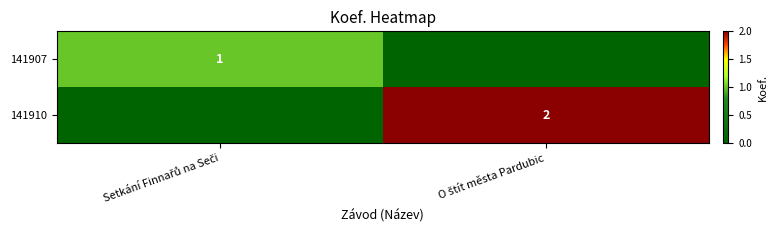

Rank the series at O štít města Pardubic from lowest to highest value.

141907, 141910